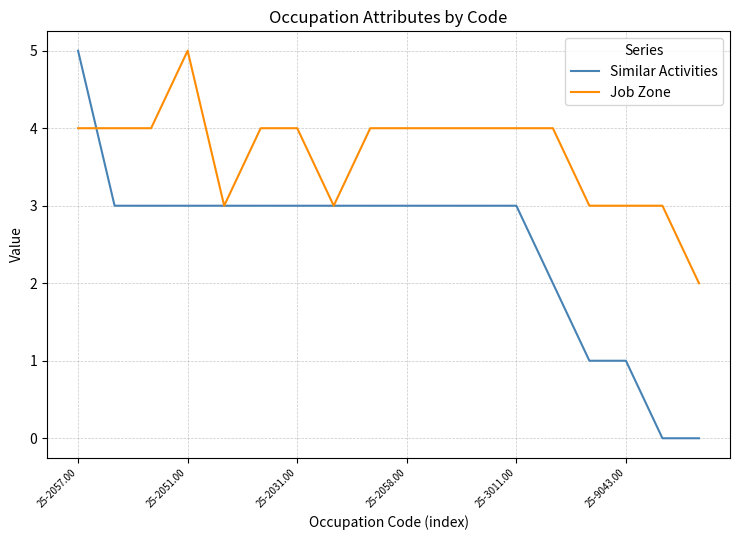

List the series in order of their overall mean, highest first.

Job Zone, Similar Activities